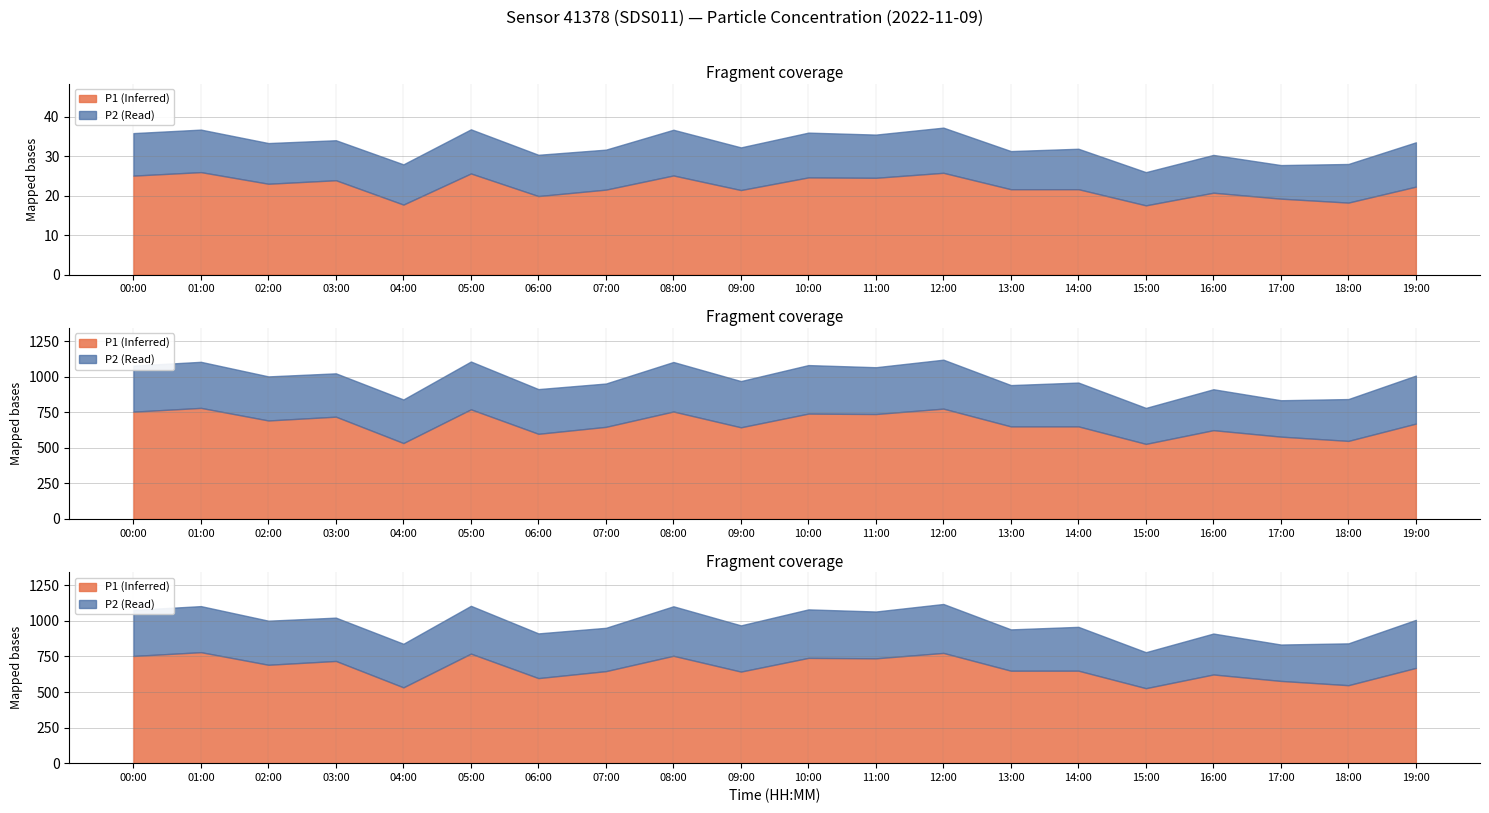

How many categories are shown in the chart?

20